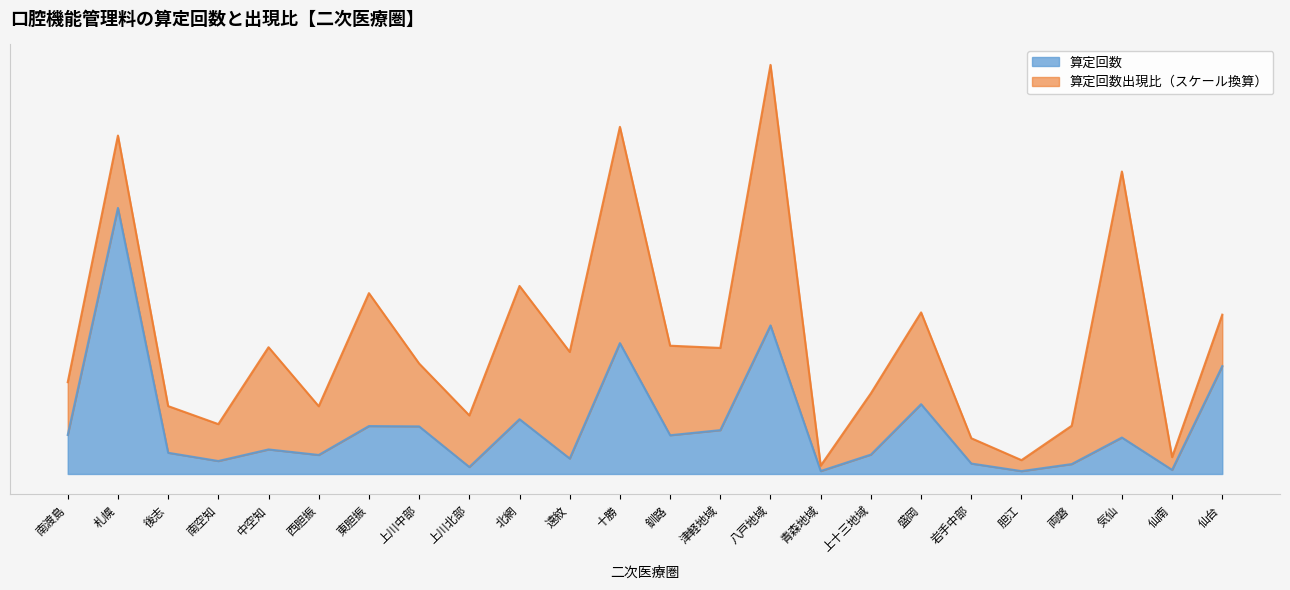

What is the value of the 10th point from the left?

1302